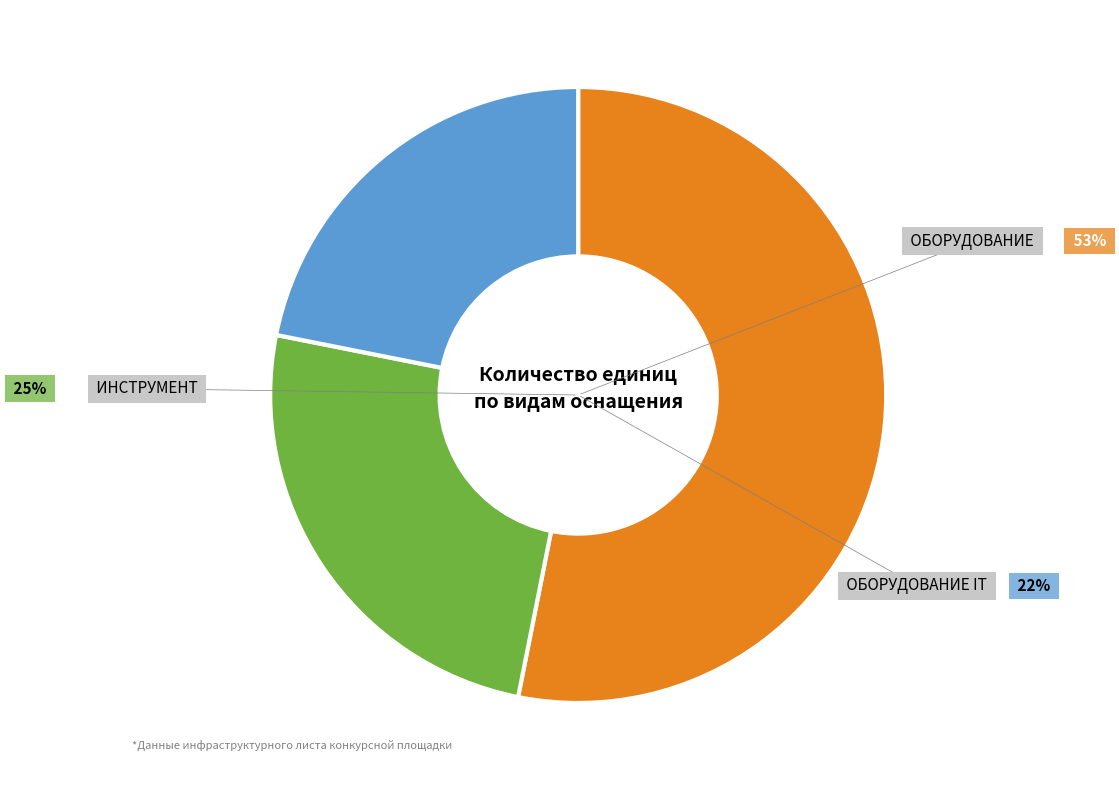

Does any single category account for the majority?

Yes